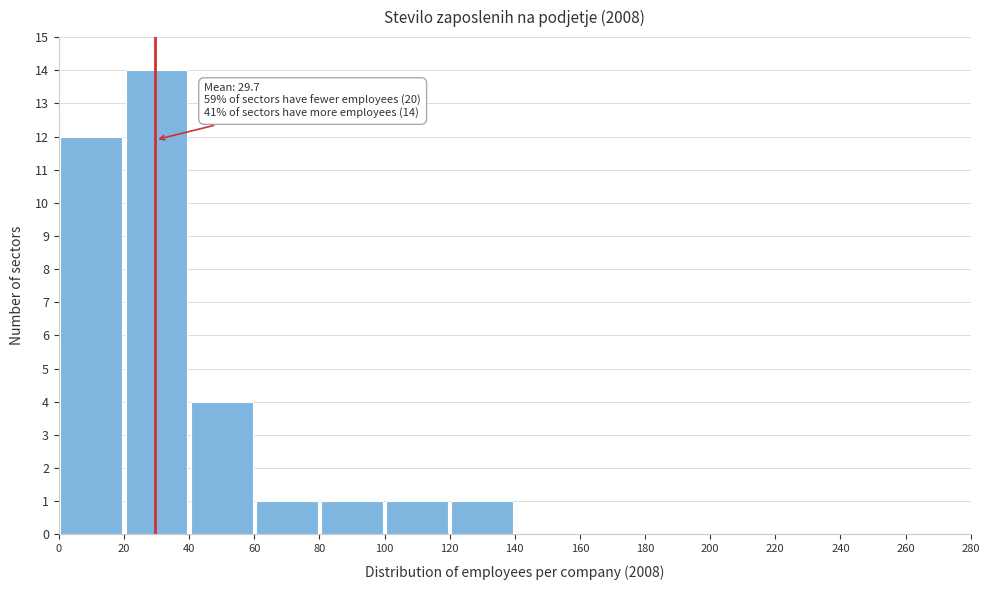

Over which range of the x-axis is the bar tallest?

20 to 40